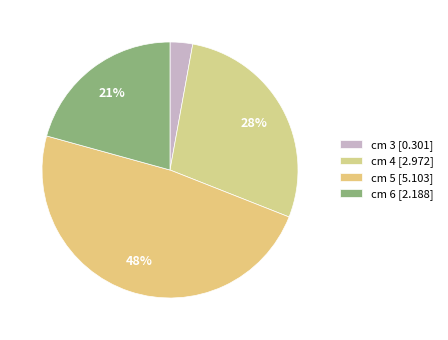

Count the number of slices in the pie.

4